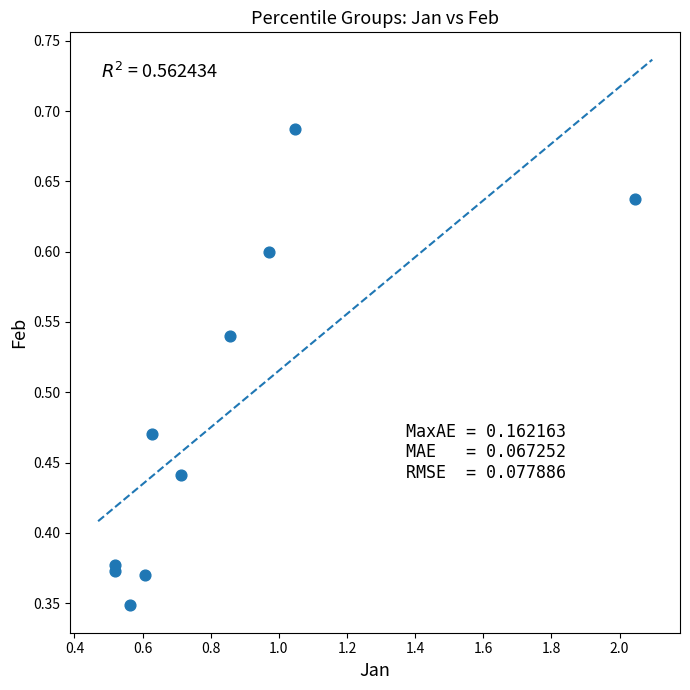

What is the range of X values (max minus min)?

1.5